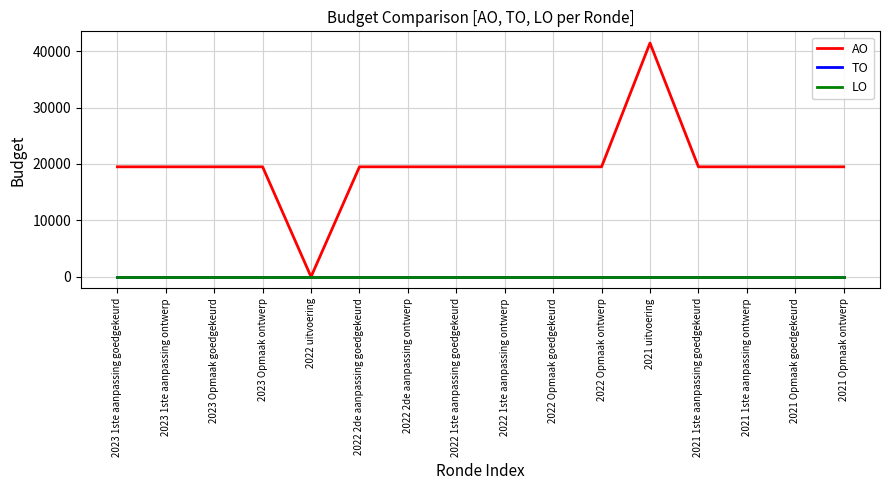

Does the chart have visible grid lines?

Yes